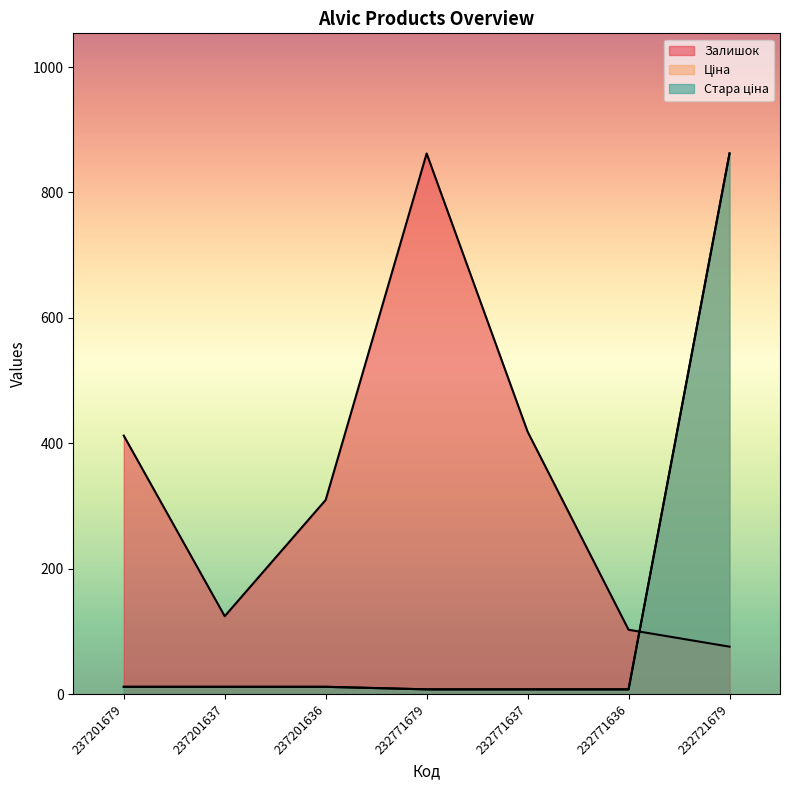

At which category does the chart reach its minimum across all series?

232771679